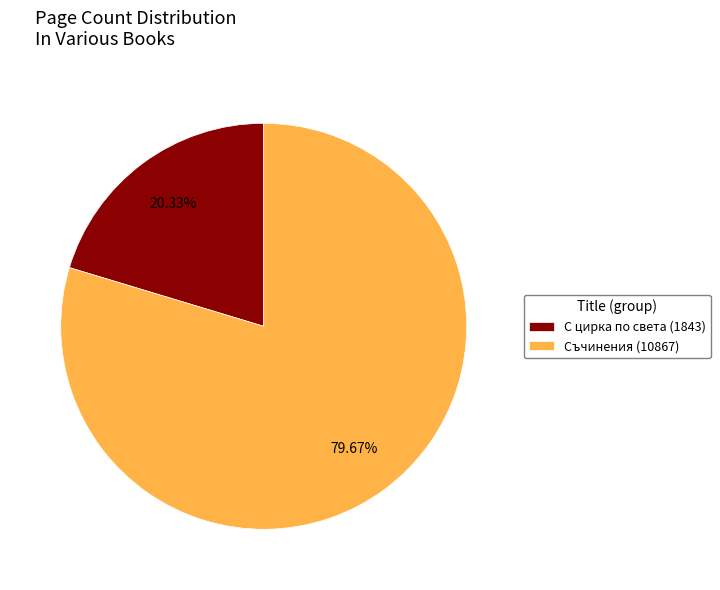

Rank the categories by value from lowest to highest.

С цирка по света (1843), Съчинения (10867)